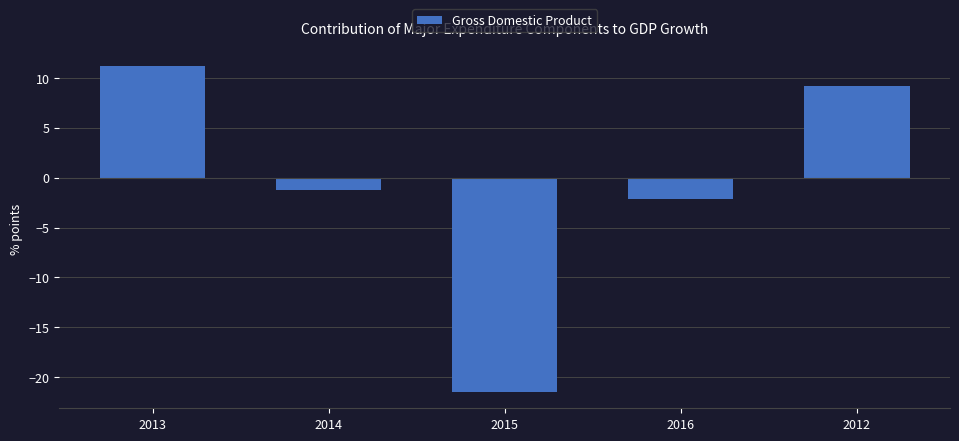

Rank the categories by value from lowest to highest.

2015, 2016, 2014, 2012, 2013